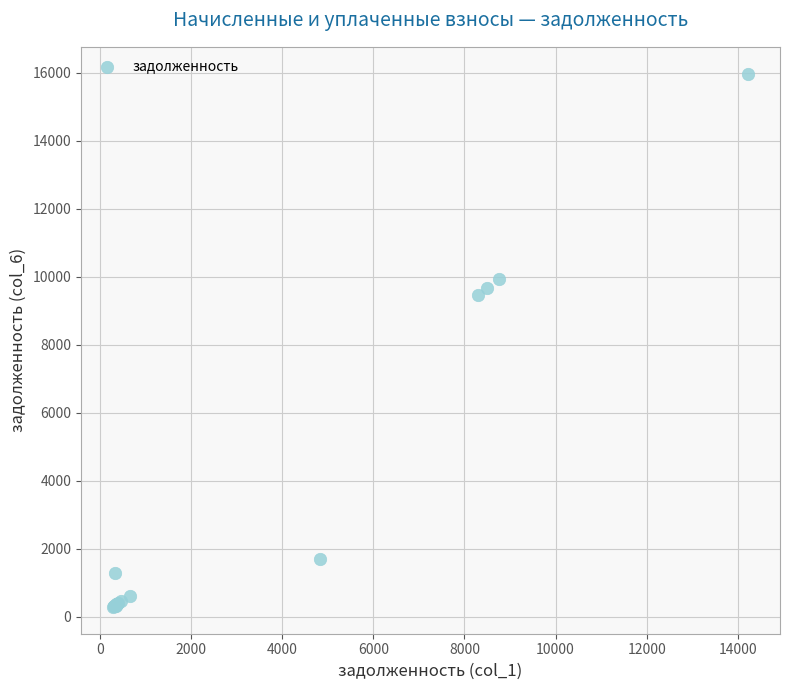

What Y value in the scatter plot is closest to 8132?

9466.7